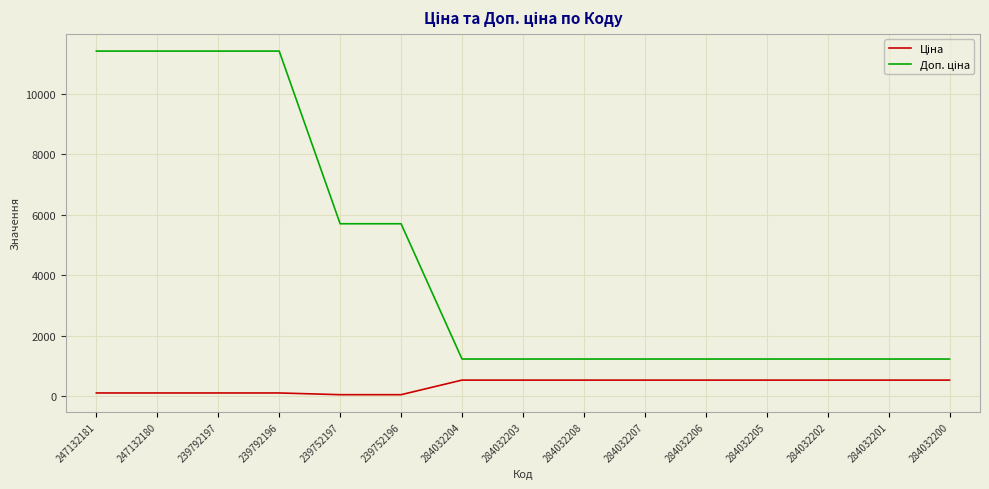

What is the maximum value shown in the chart?

11410.0